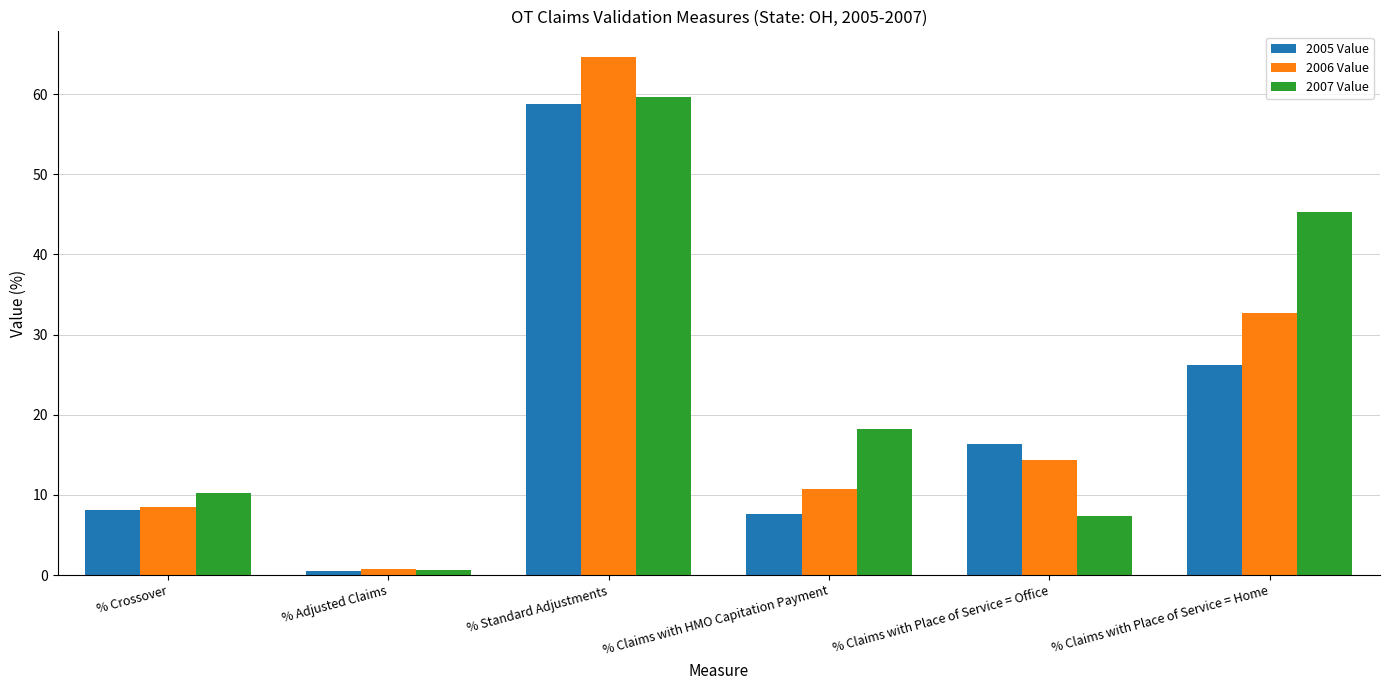

The 2005 Value series shows 78.7 at % Standard Adjustments. True or false?

False